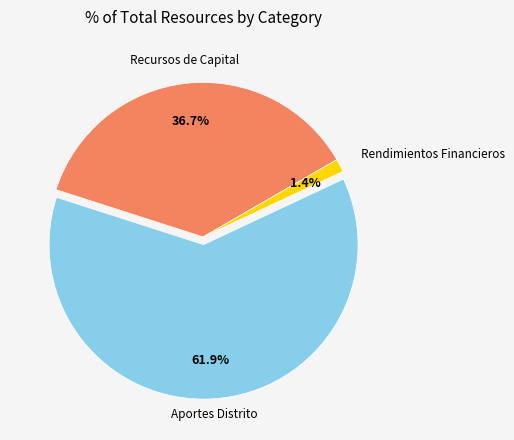

Does any single category account for the majority?

Yes